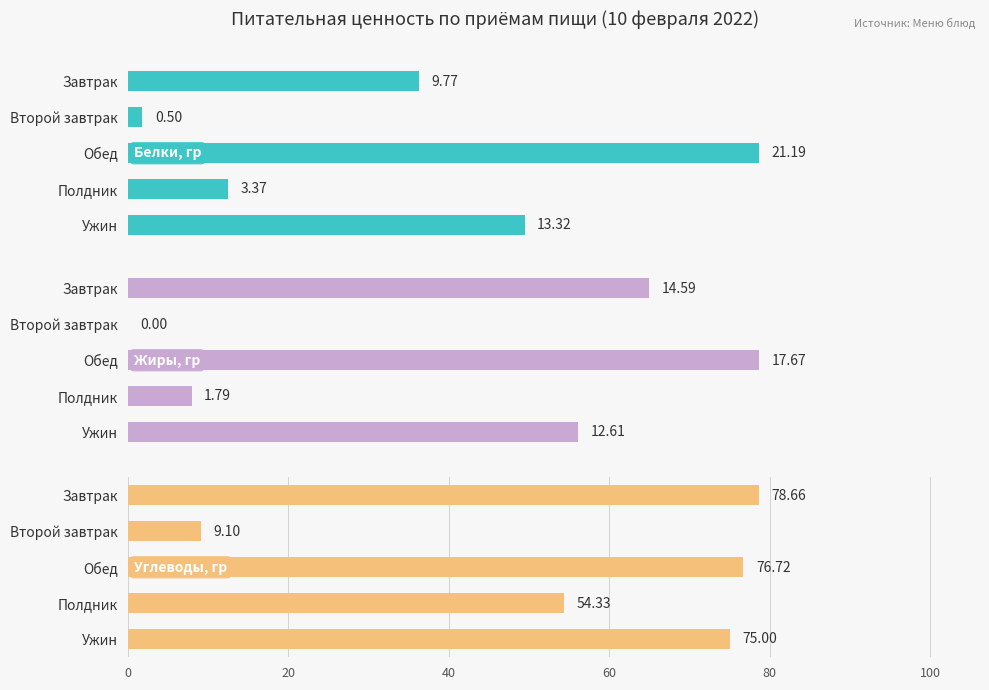

Reading left to right, what are all the values shown in this chart?

Белки, гр: 9.8	0.5	21.2	3.4	13.3
Жиры, гр: 14.6	0.0	17.7	1.8	12.6
Углеводы, гр: 78.7	9.1	76.7	54.3	75.0